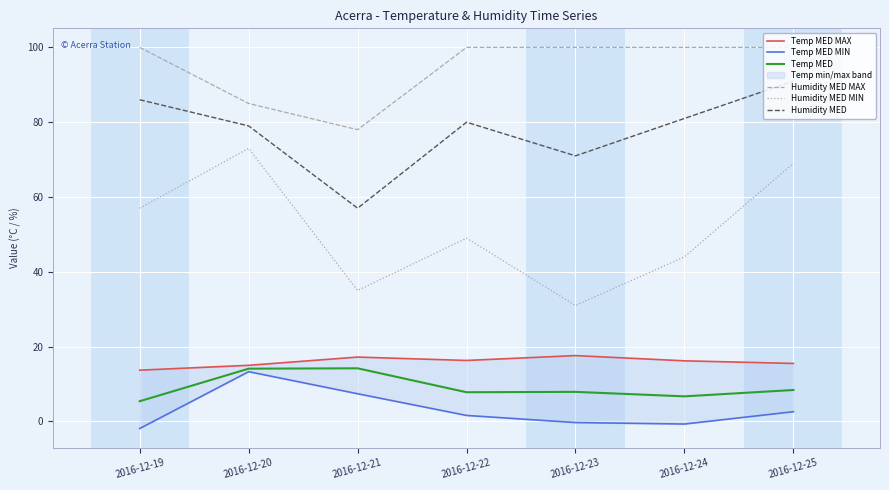

At which label does Humidity MED first exceed 80?

2016-12-19